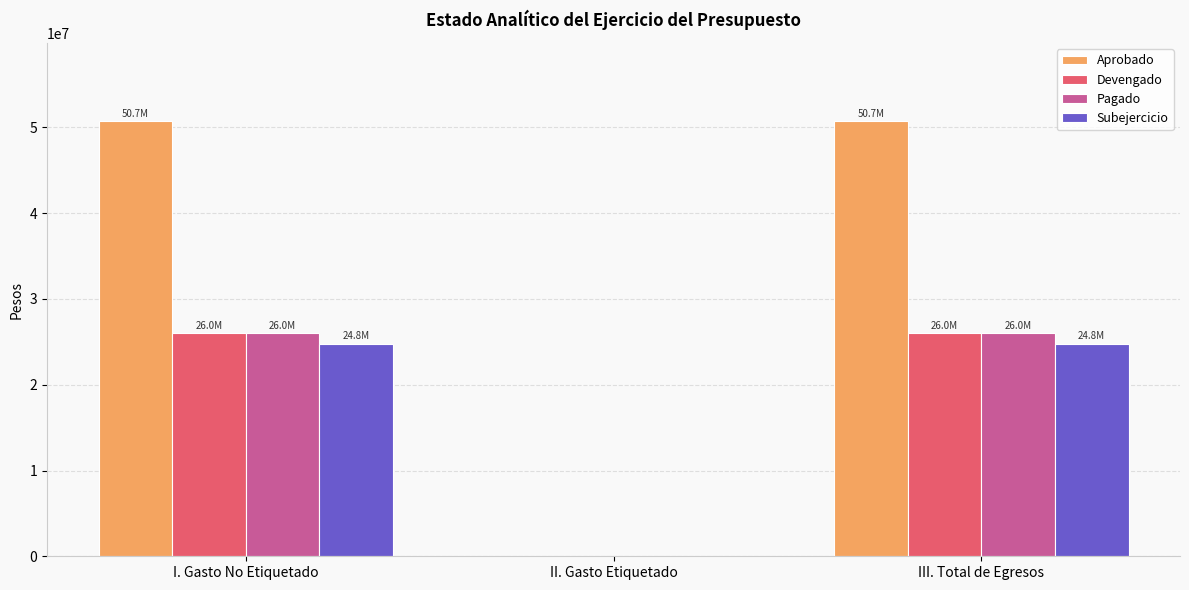

Is it true that Devengado equals 45788555.5 at III. Total de Egresos?

False